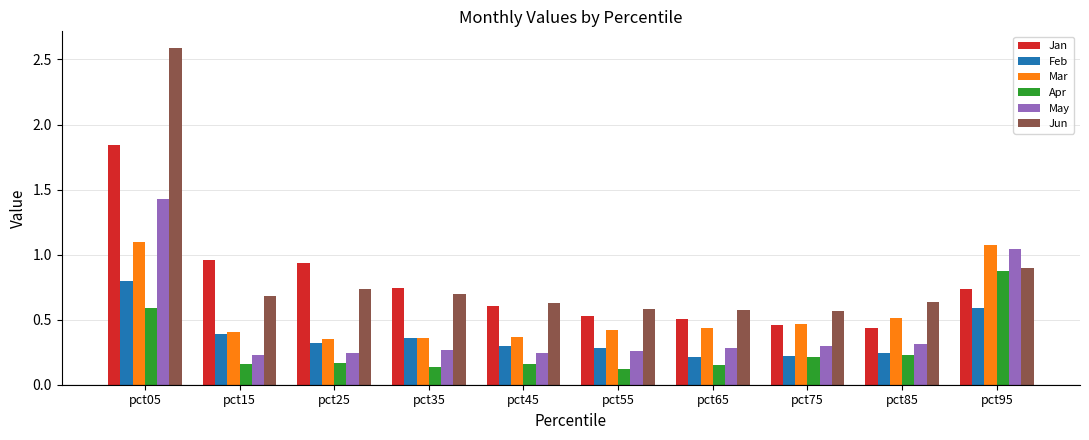

Which series has the widest spread of values?

Jun